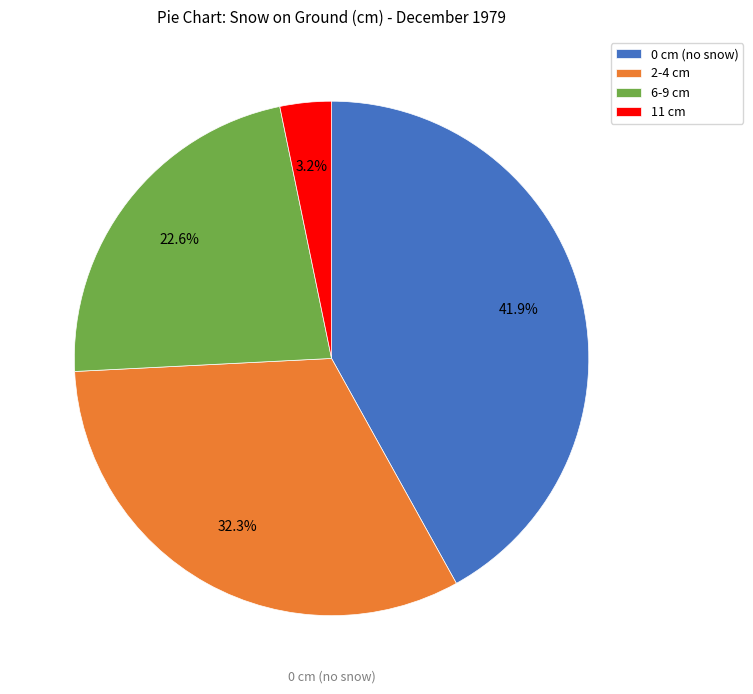

Does any single category account for the majority?

No